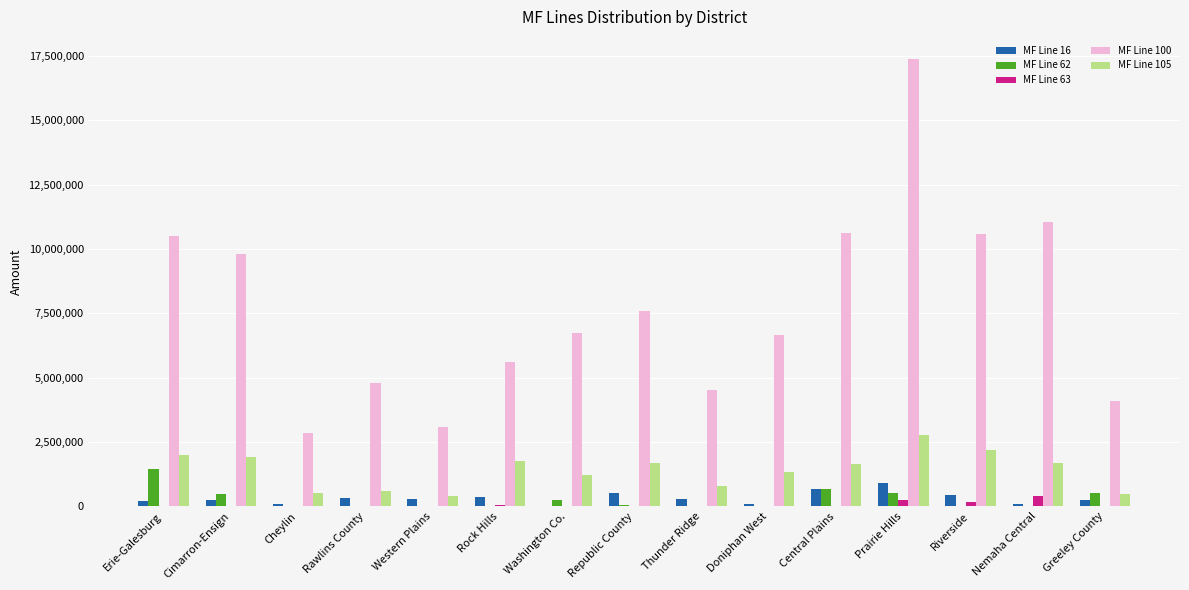

At which category is the sum across all series the highest?

Prairie Hills